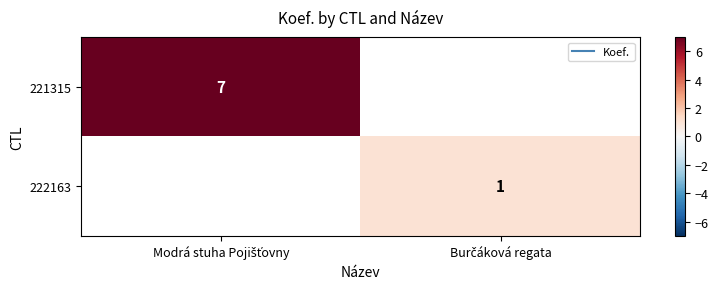

List the series in order of their overall mean, highest first.

221315, 222163